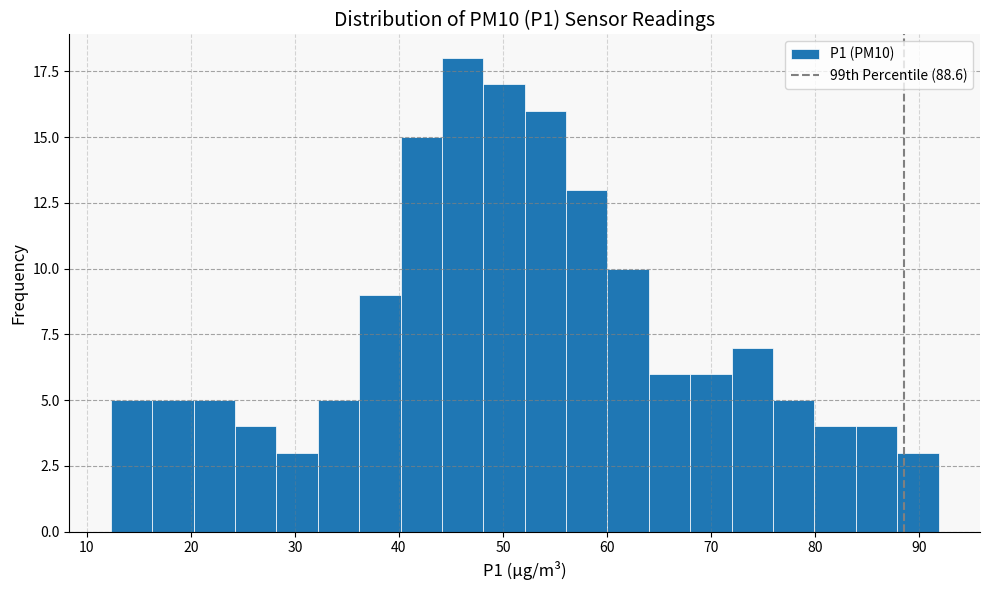

Around what value on the x-axis is the tallest bar? Give the approximate position of its centre, as read against the axis.

46